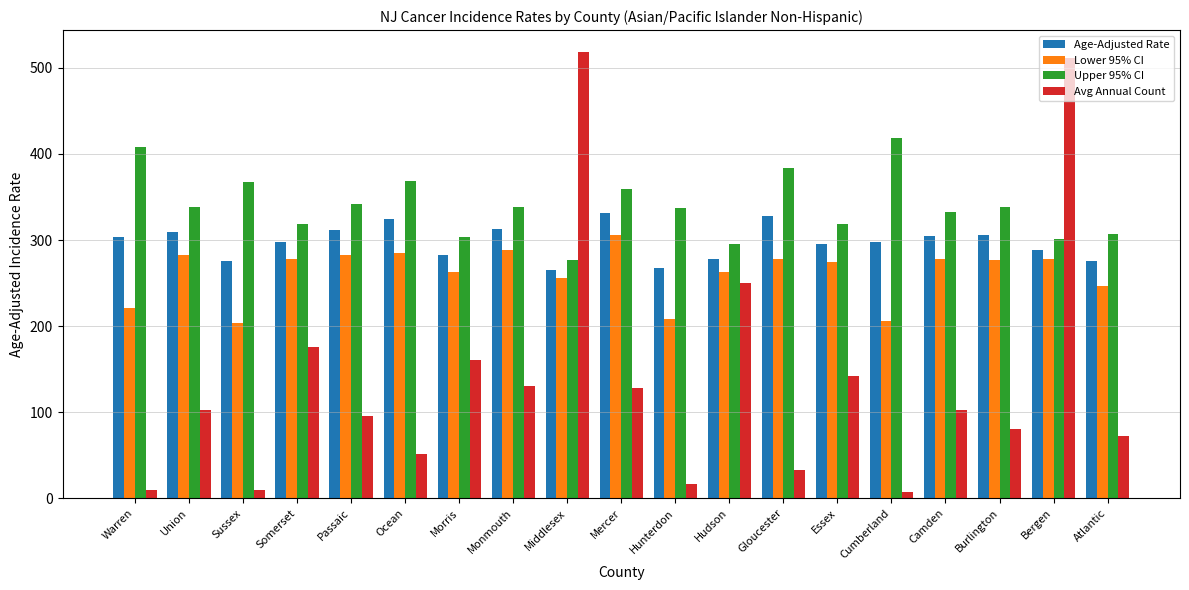

Which series changed the most between Somerset and Morris?

Upper 95% CI